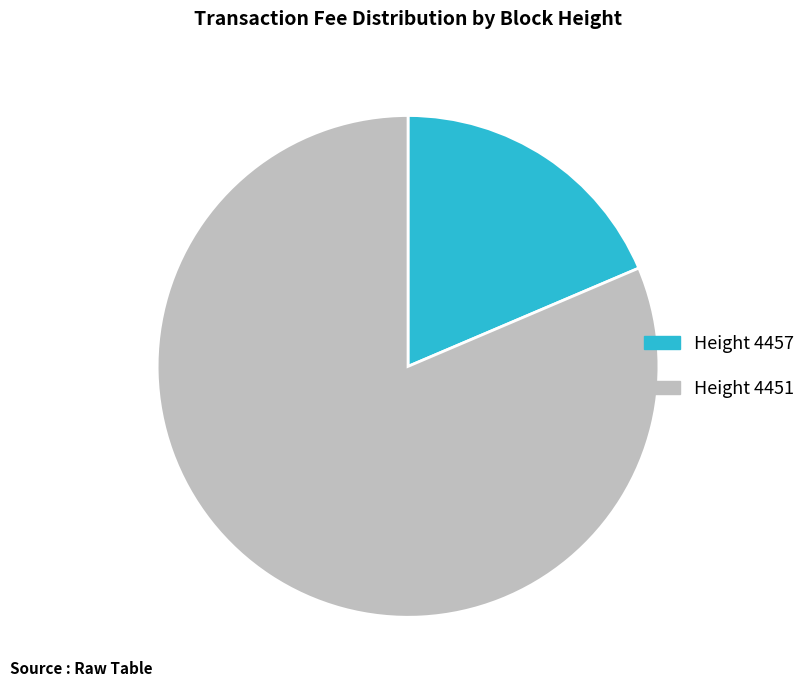

How many slices are in this pie chart?

2